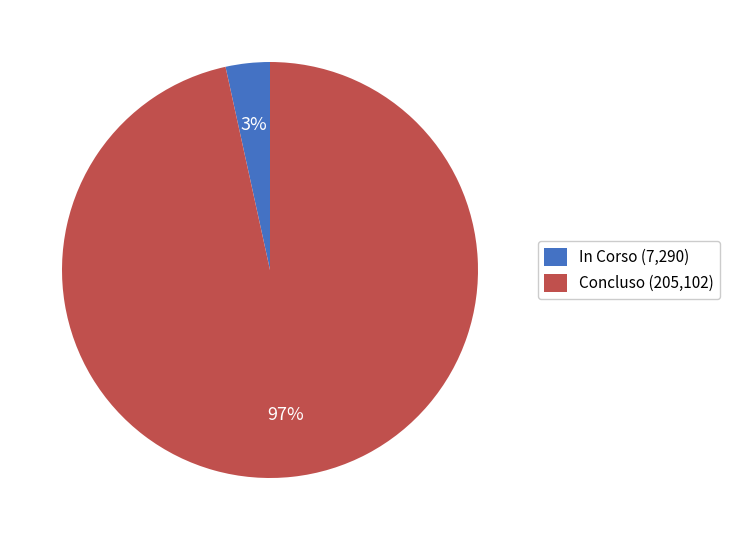

Between Concluso (205,102) and In Corso (7,290), which is larger?

Concluso (205,102)